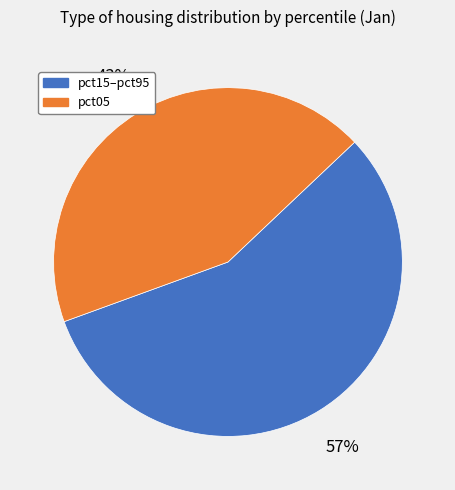

To the nearest percent, what is the average slice percentage?

50%